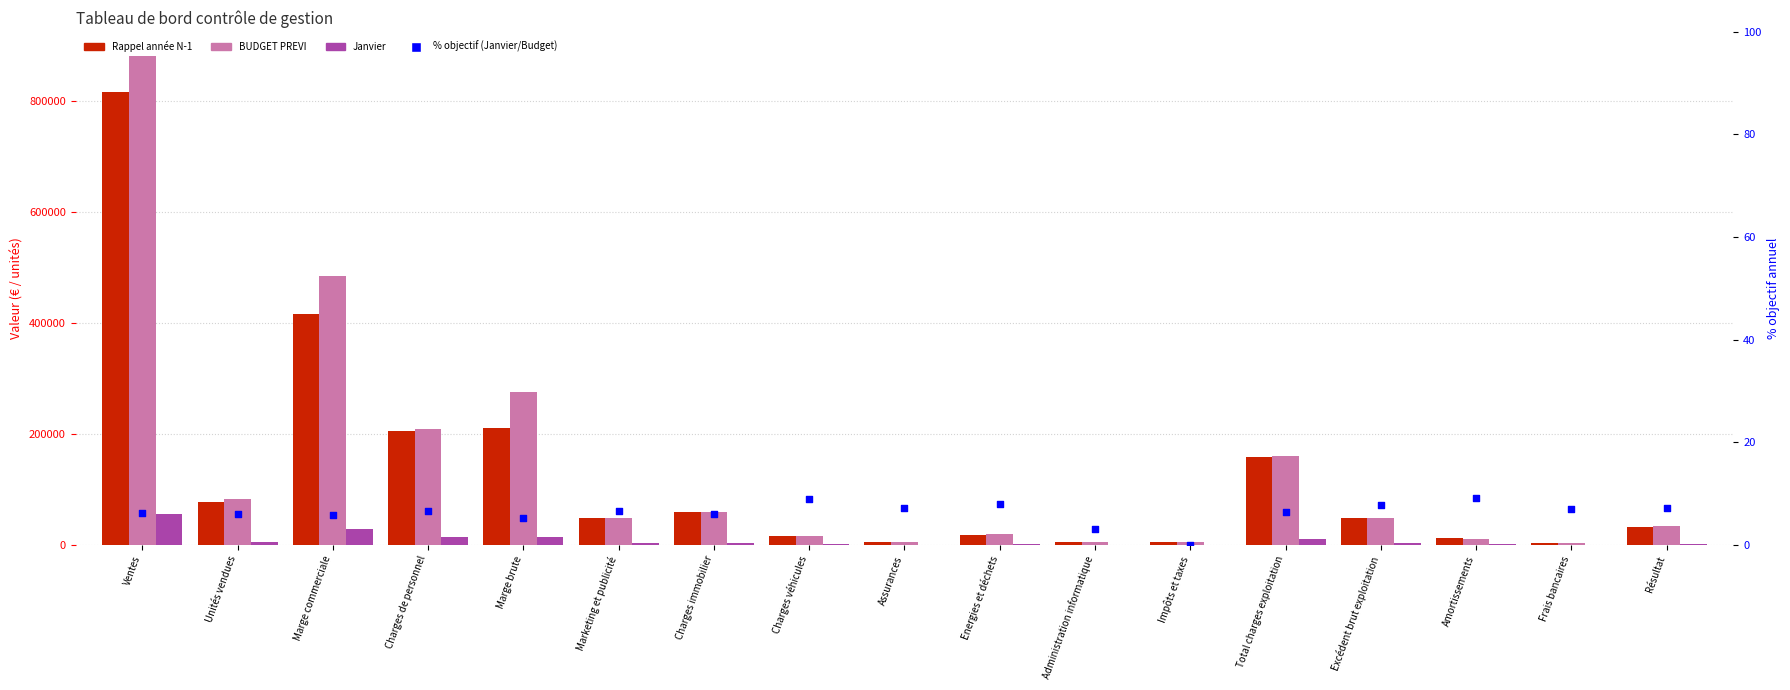

What is the total value across all series at Impôts et taxes?

11450.0